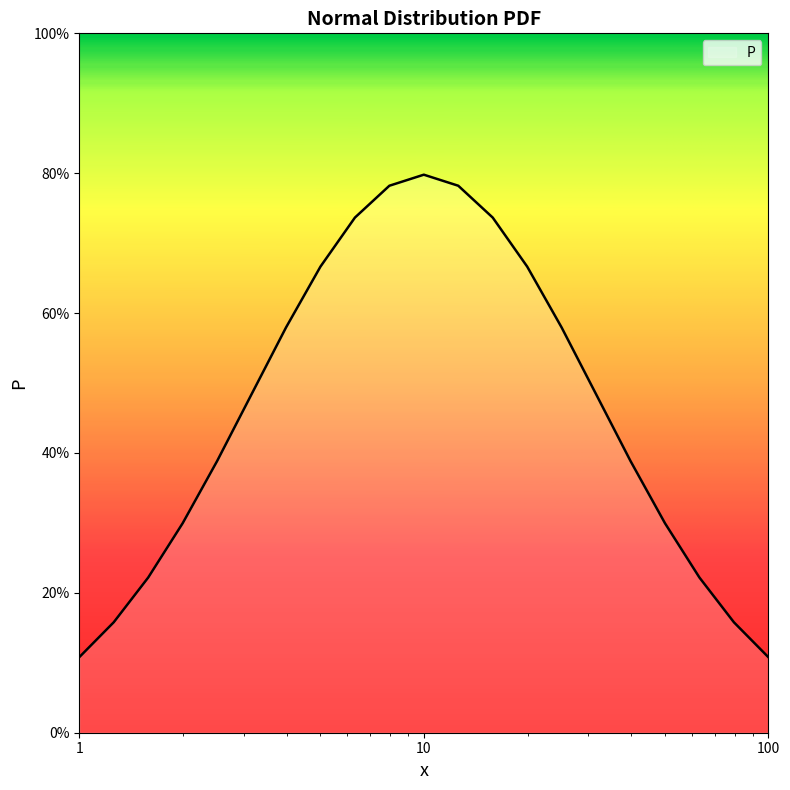

Count the values in the range 0 to 1.

21